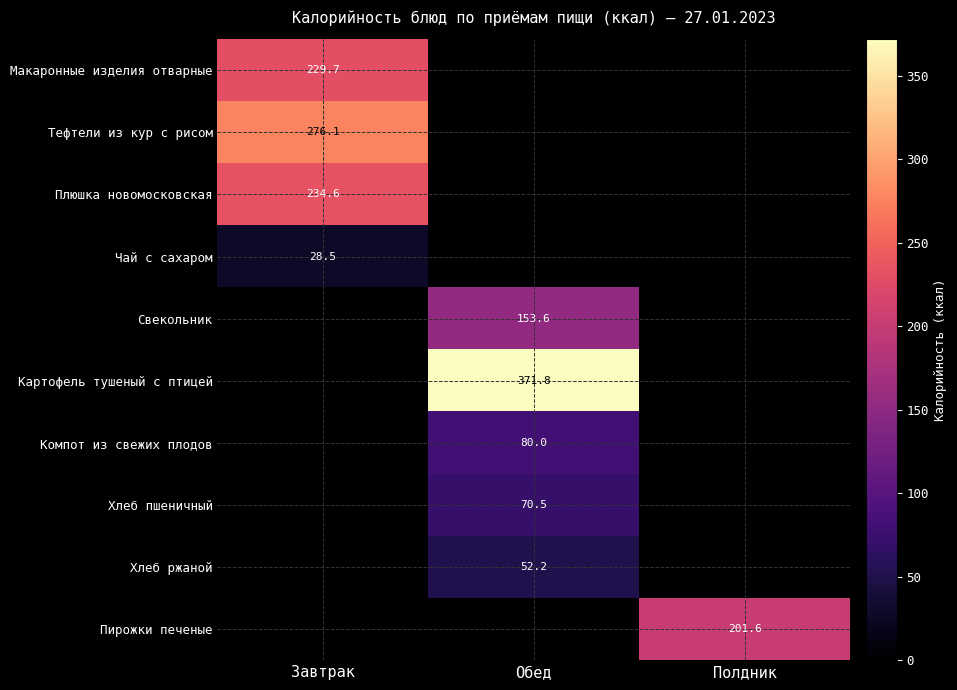

Is it true that Хлеб ржаной equals 11.1 at Обед?

False